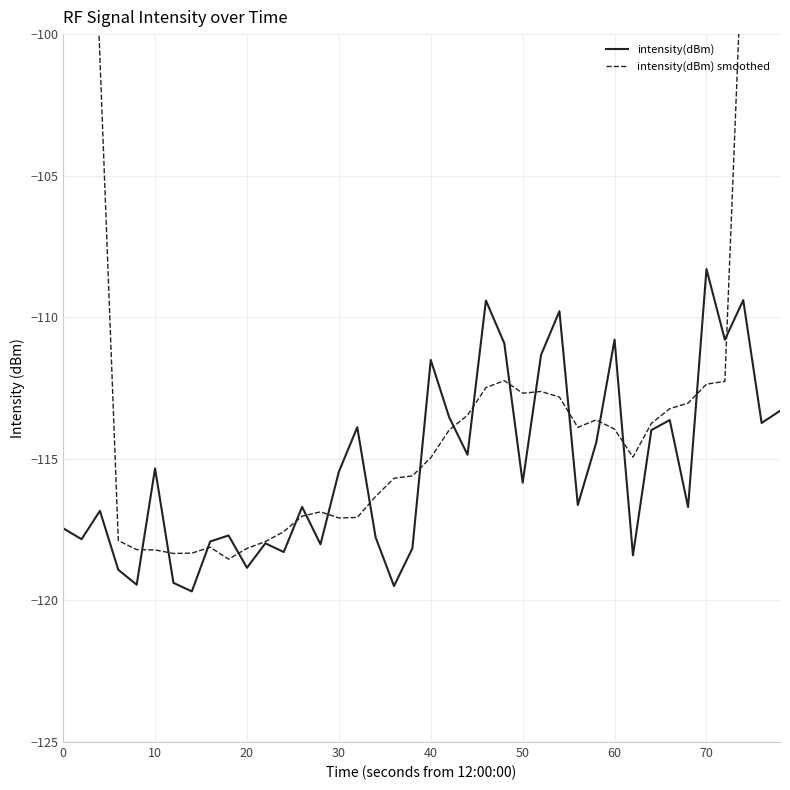

Rank the series by their maximum value, from highest to lowest.

intensity(dBm) smoothed, intensity(dBm)